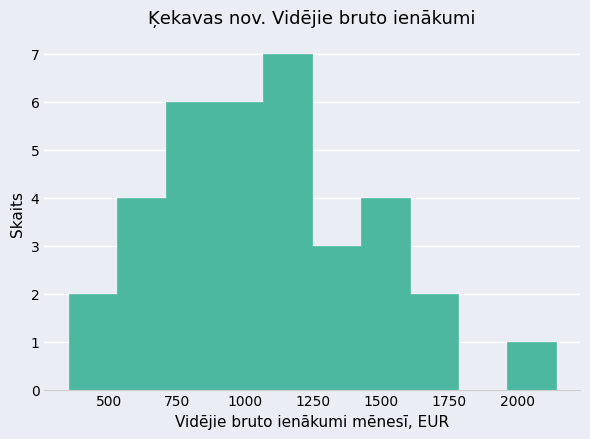

Read against the x-axis, roughly where is the centre of the tallest bar?

1150